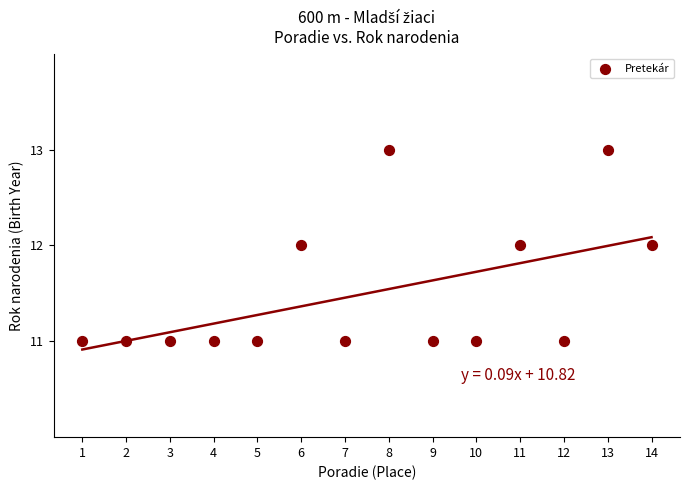

What is the range of X values (max minus min)?

13